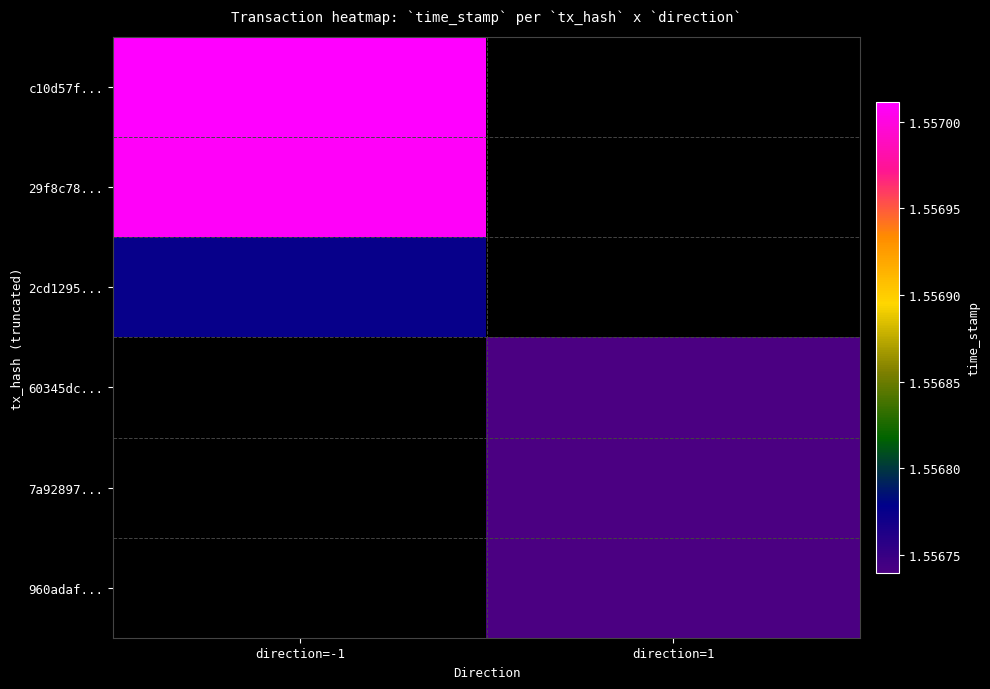

Which series has the widest spread of values?

c10d57f...